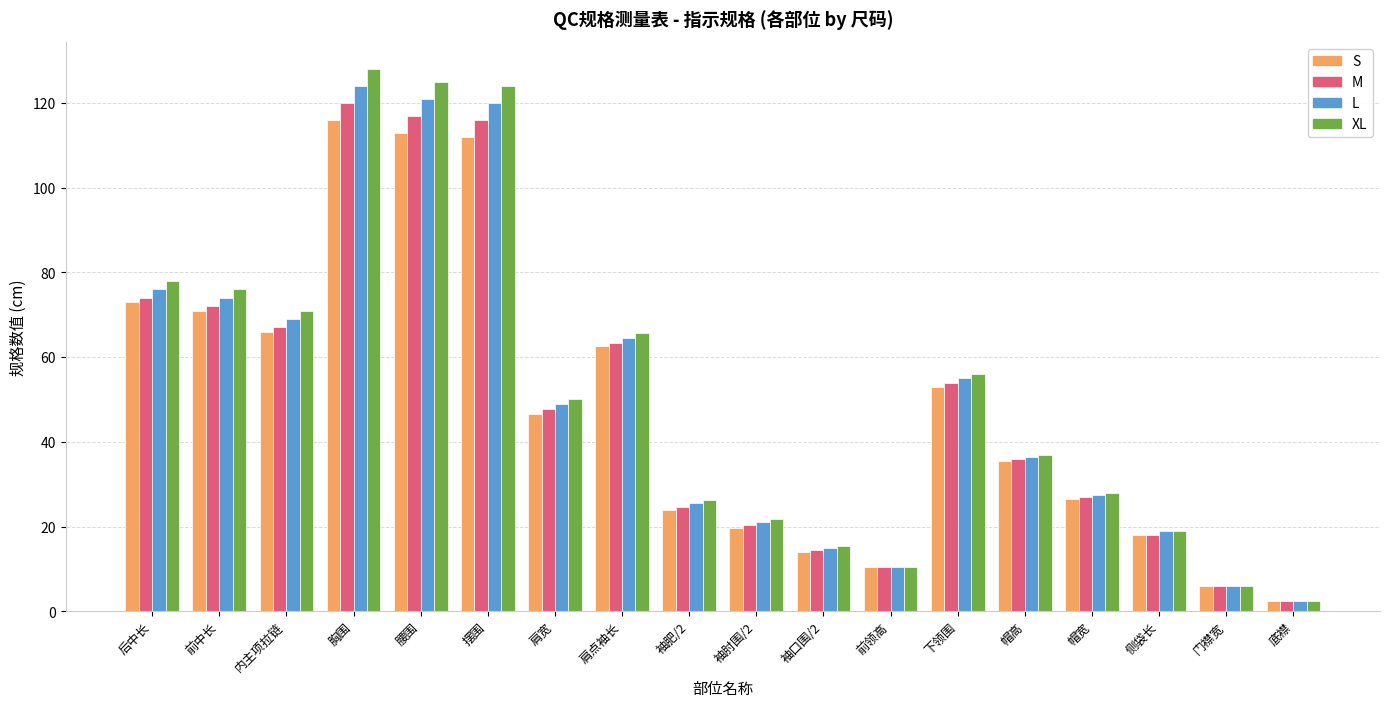

How many groups of bars are there?

18